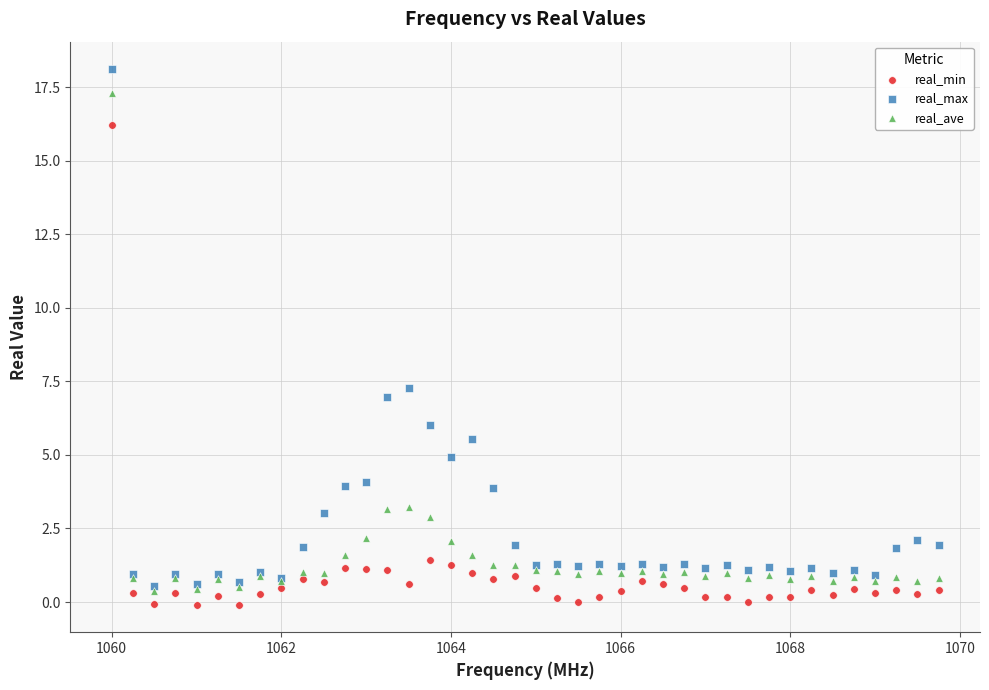

Which series reaches the minimum Y coordinate?

real_min